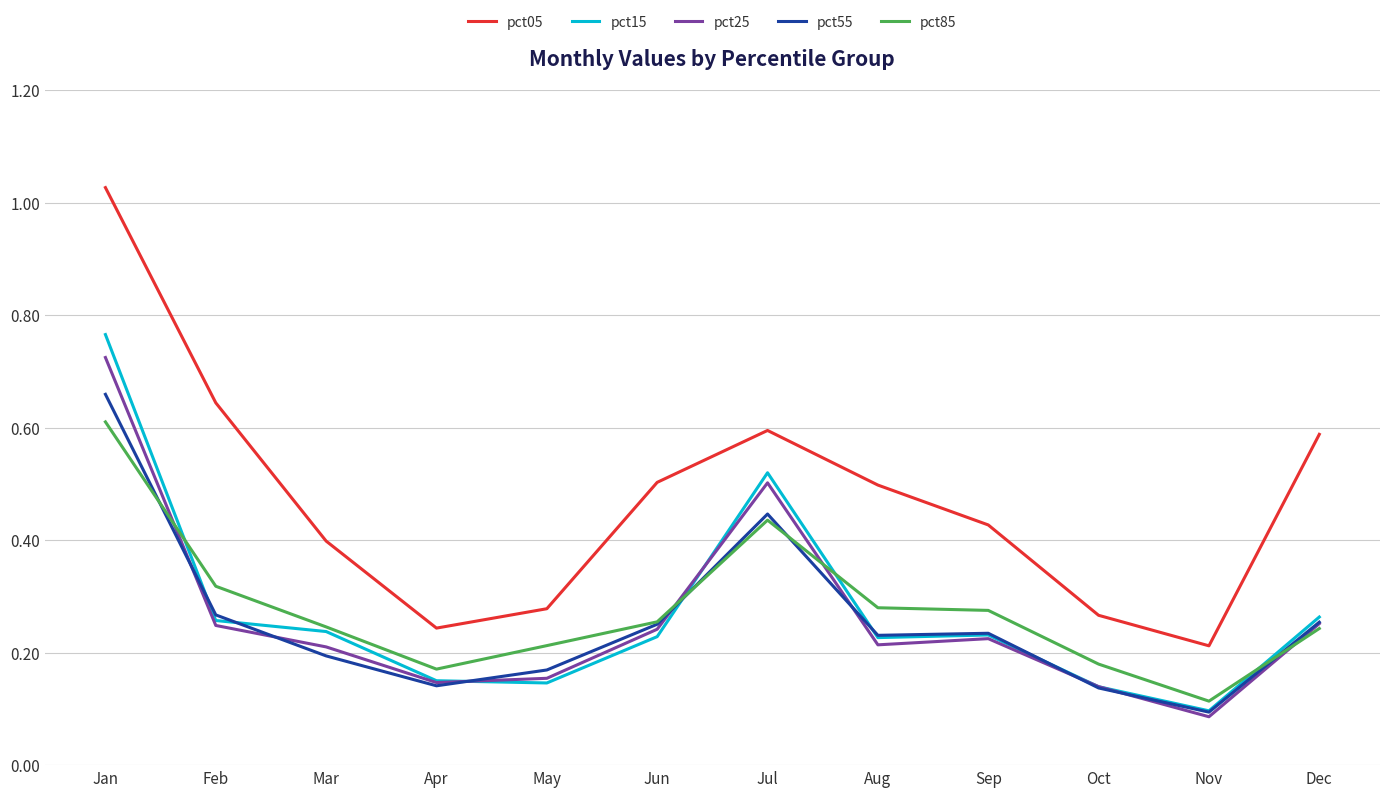

At which label does pct15 reach its peak?

Jan